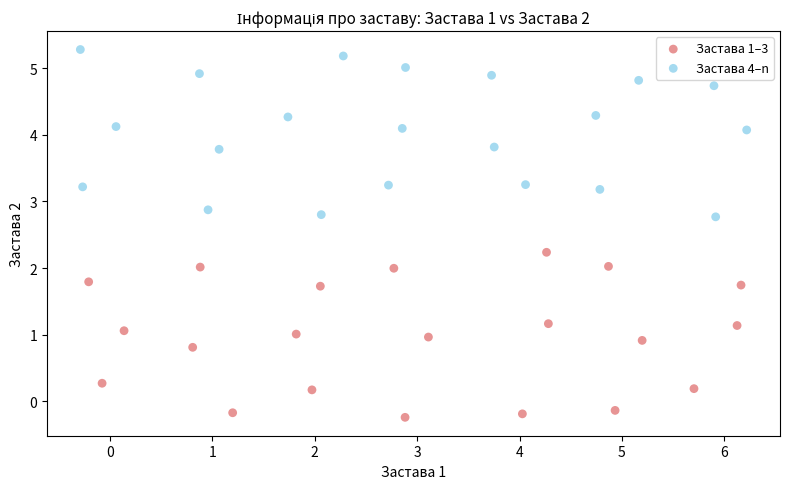

What are all the series names shown in the legend?

Застава 1–3, Застава 4–n